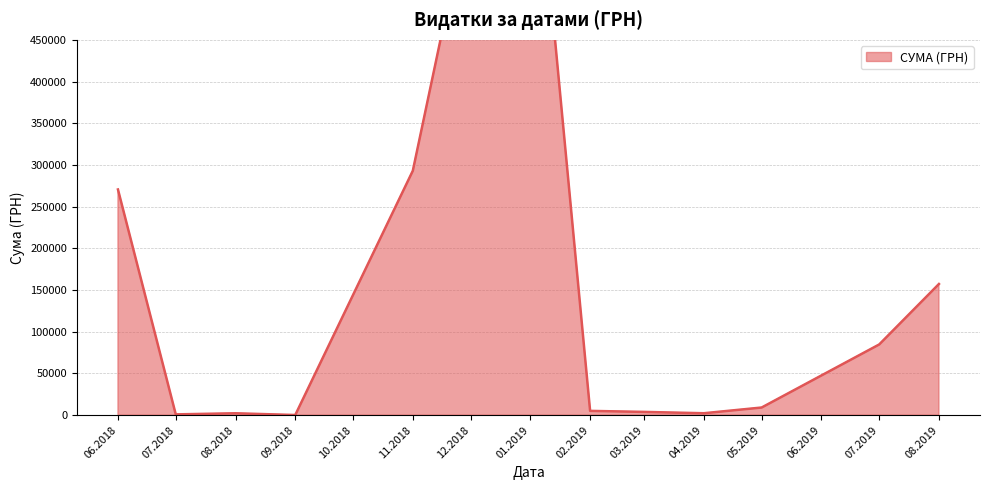

The value at 21.08.2018 is 3248.3. True or false?

False